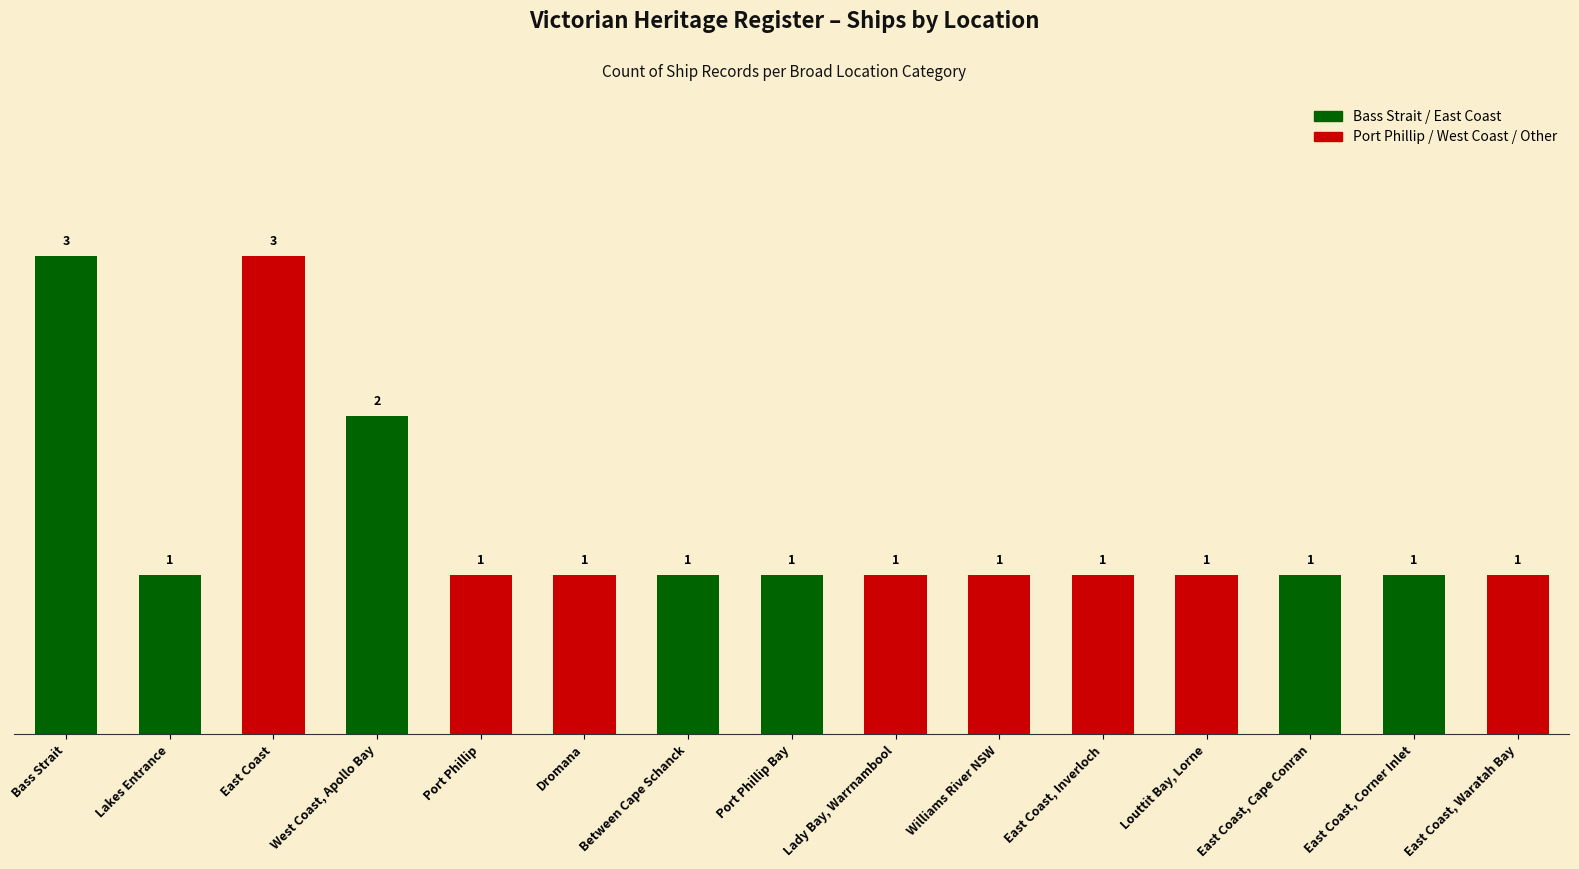

How many data points are above 1?

3